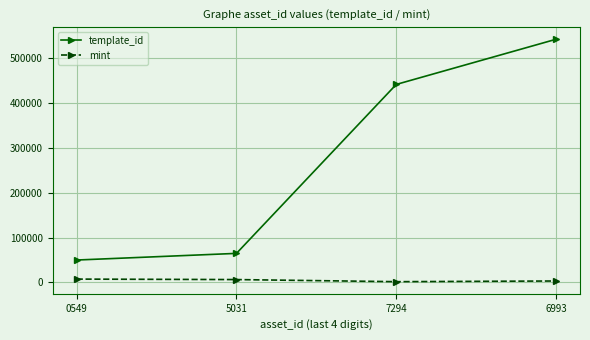

The value of mint at 7294 is 1638. True or false?

True